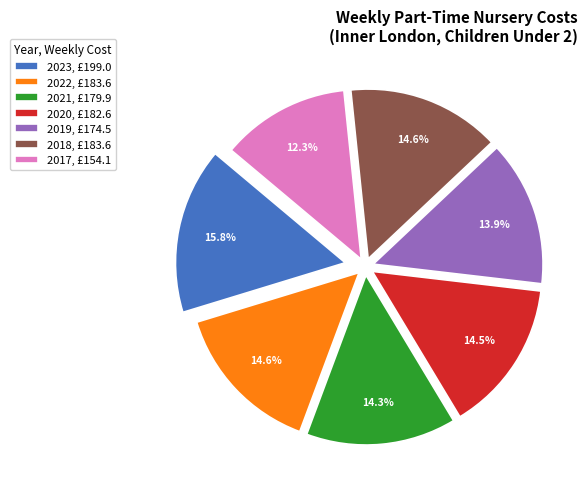

True or false: 2017 accounts for 23% of the total.

False